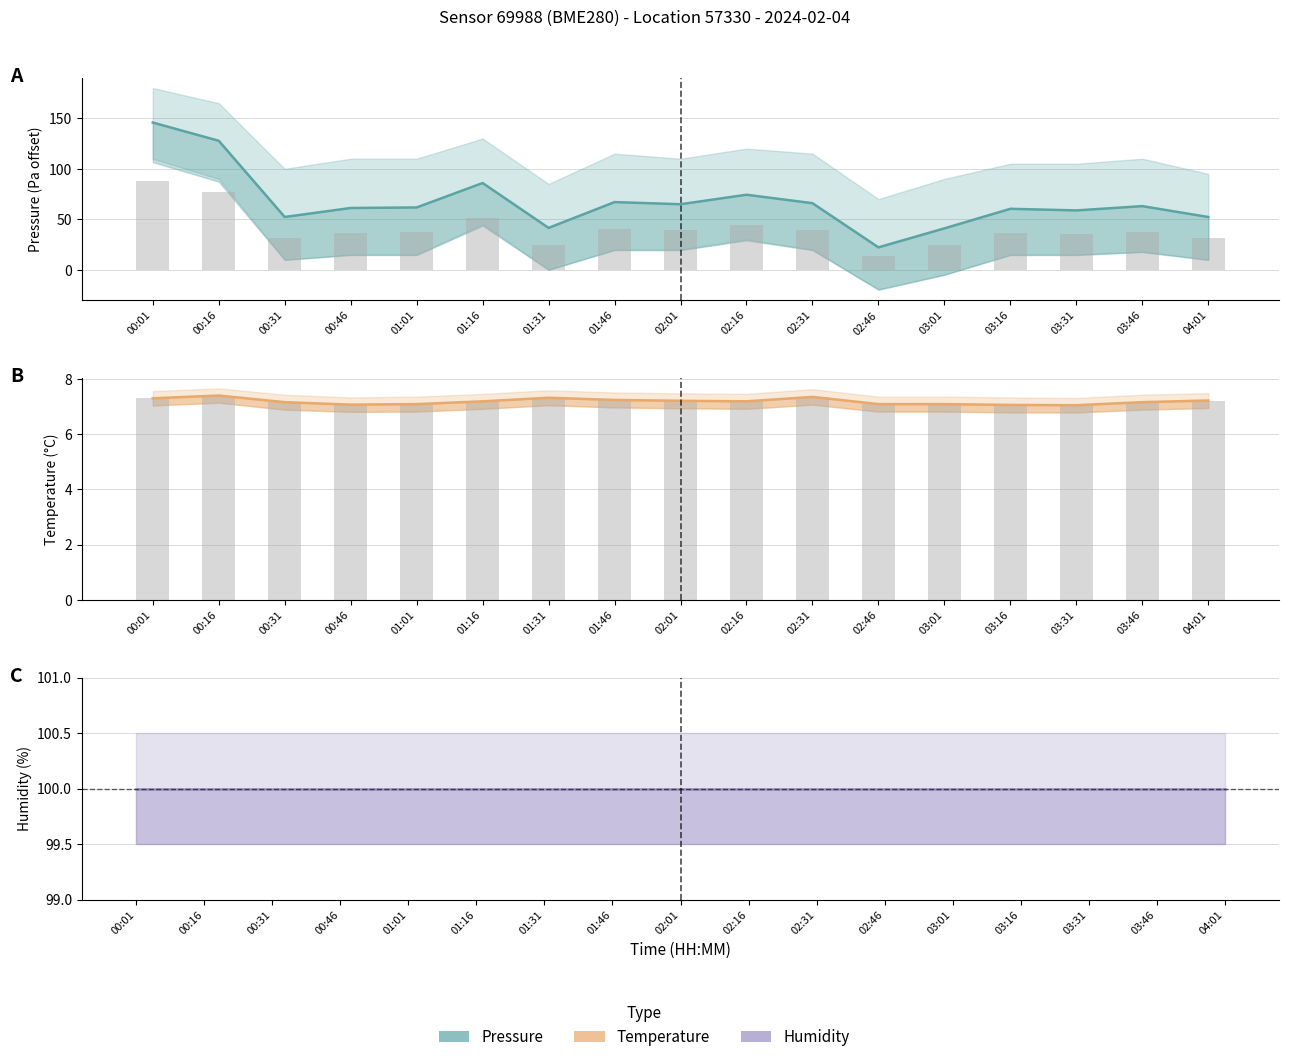

Which series has the largest range (max minus min)?

pressure